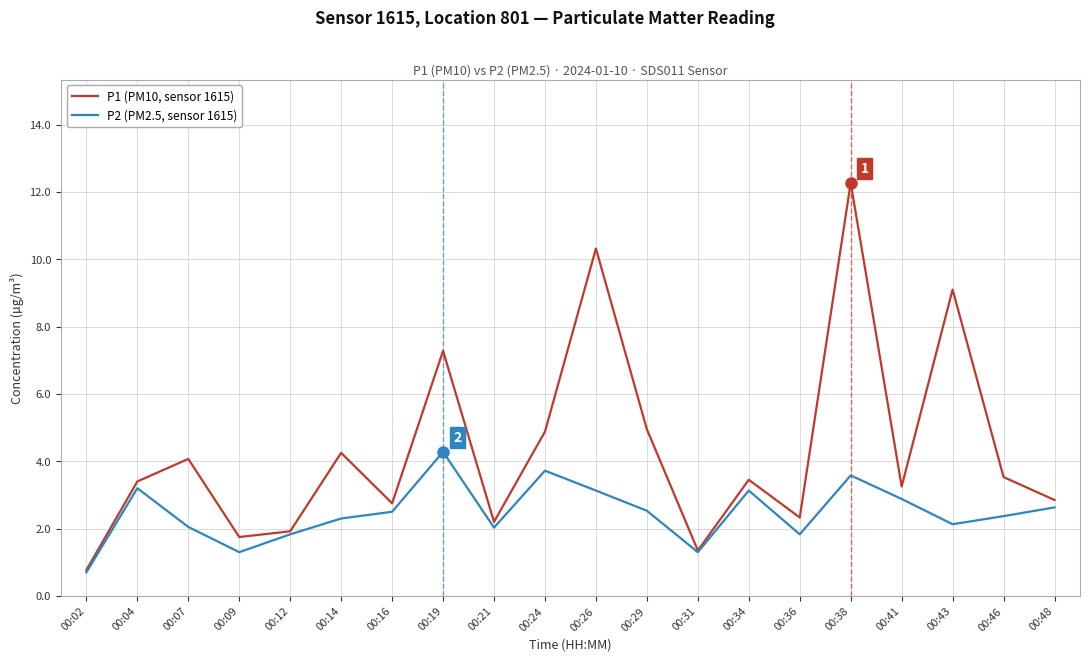

Rank the series by their maximum value, from lowest to highest.

P2 (PM2.5, sensor 1615), P1 (PM10, sensor 1615)